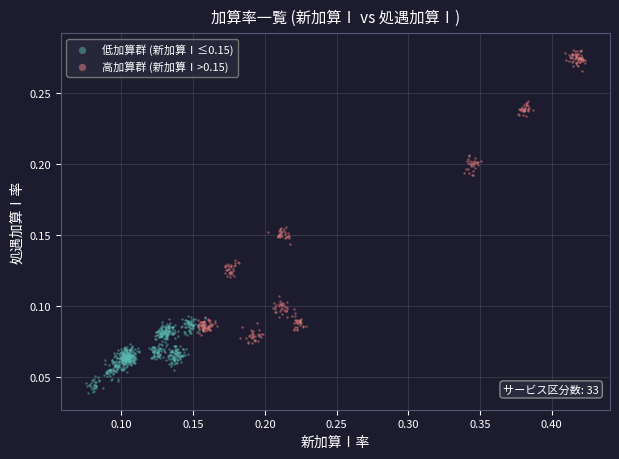

Which series reaches the minimum Y coordinate?

低加算群 (新加算Ⅰ≤0.15)